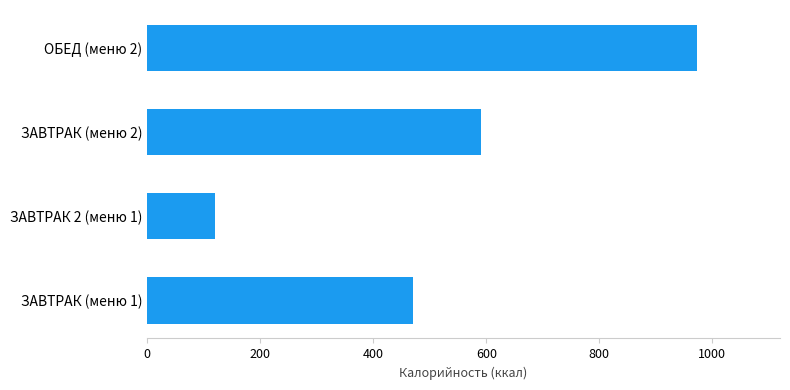

List the labels in order of value, largest first.

ОБЕД (меню 2), ЗАВТРАК (меню 2), ЗАВТРАК (меню 1), ЗАВТРАК 2 (меню 1)